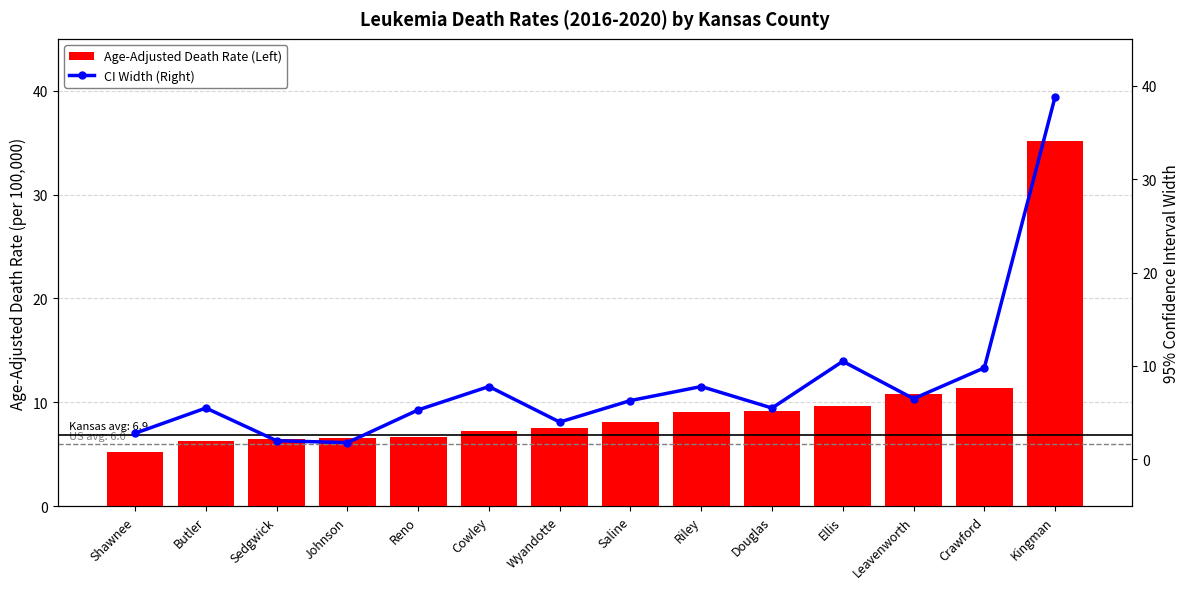

What is the greatest value displayed?

38.8